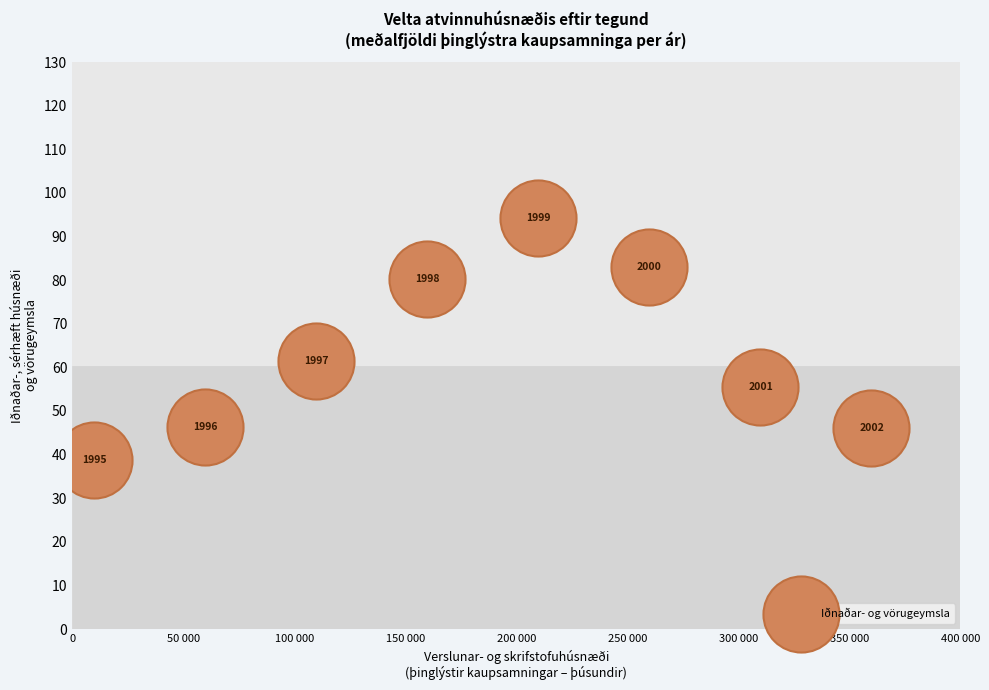

What Y value in the scatter plot is closest to 66?

61.5